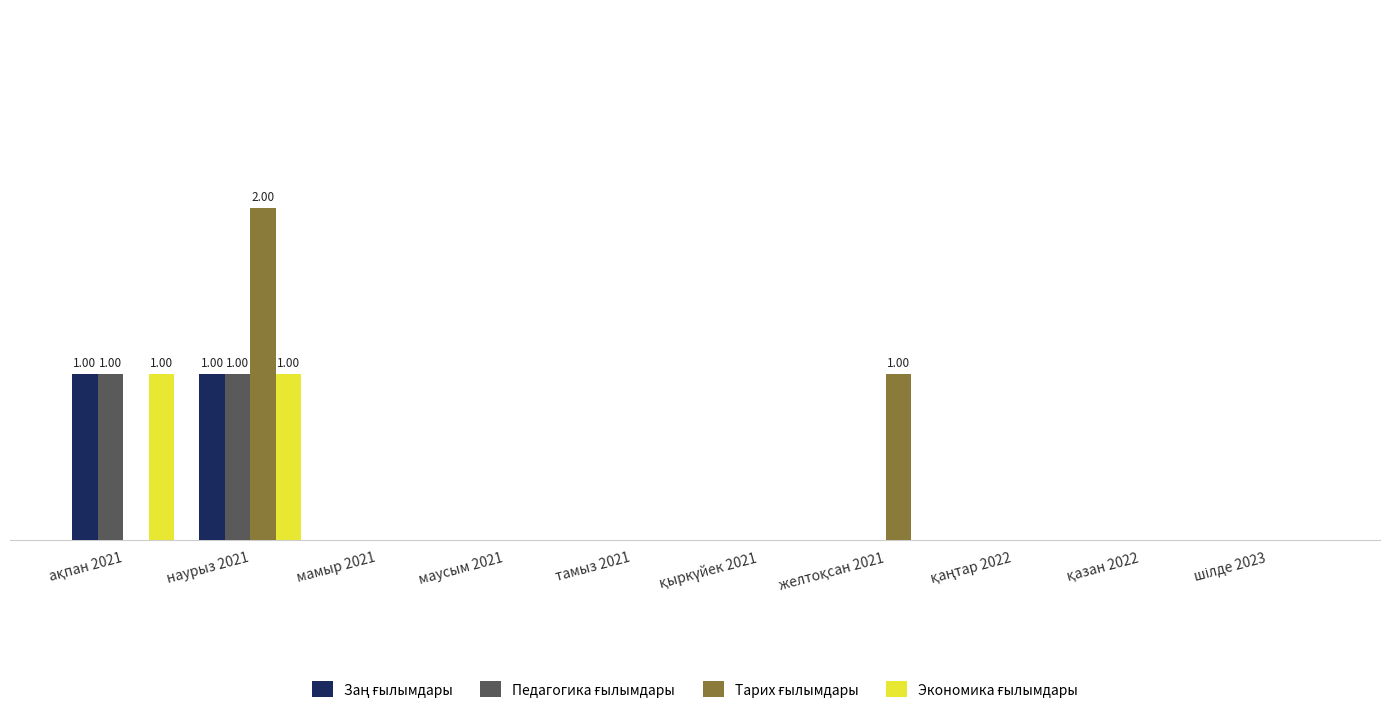

Are the bars horizontal?

No